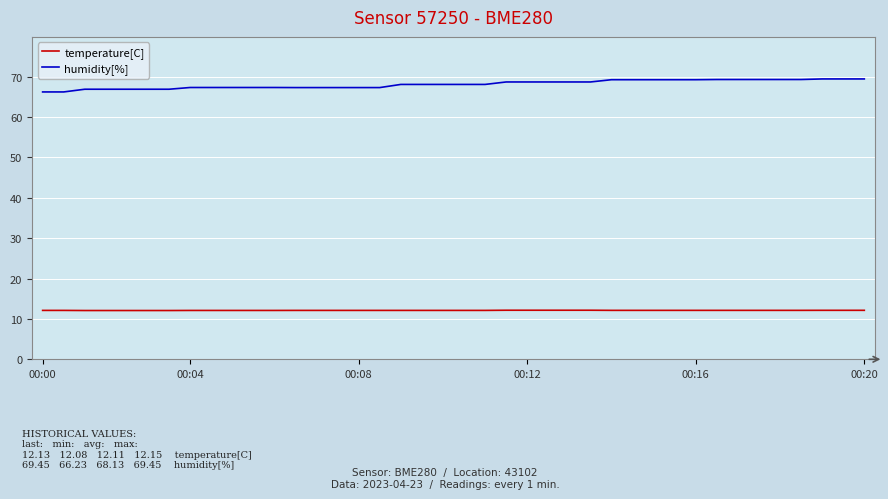

True or false: humidity[%] and temperature[C] intersect in this chart.

False